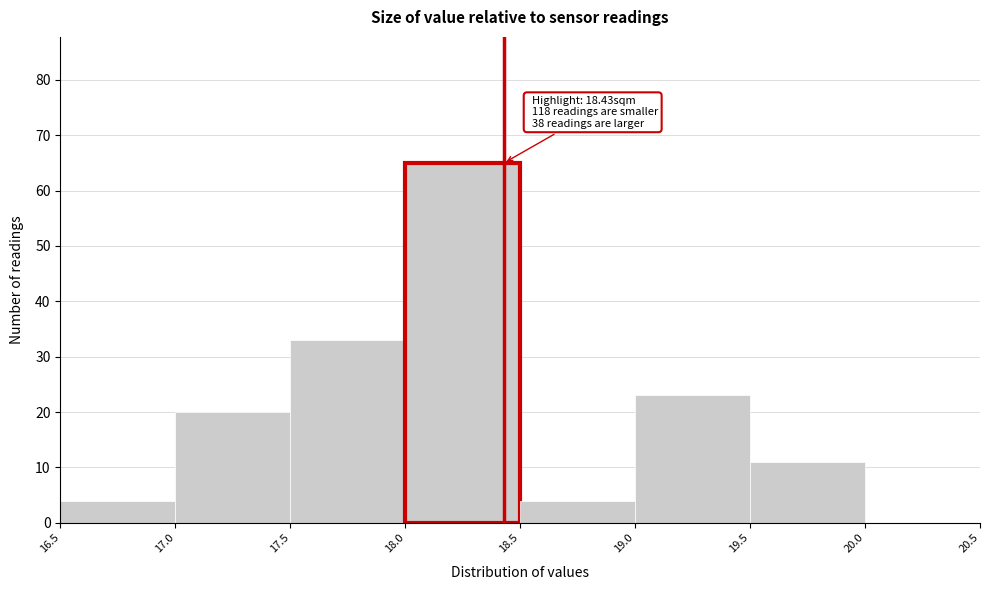

Which range on the x-axis has the tallest bar?

18.0 to 18.5